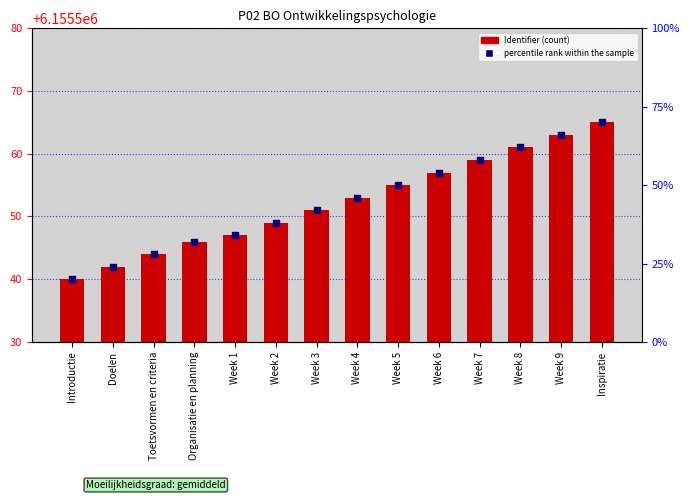

At how many categories does at least one series exceed 6155544?

11